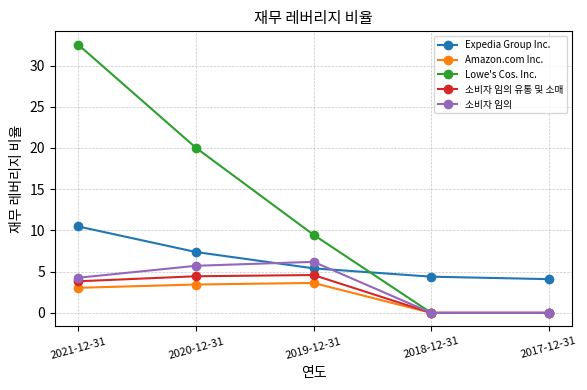

Which series has the widest spread of values?

Lowe's Cos. Inc.